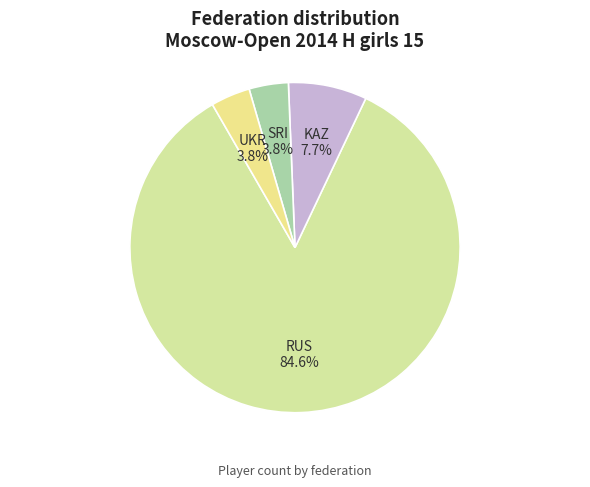

What is the majority slice?

RUS